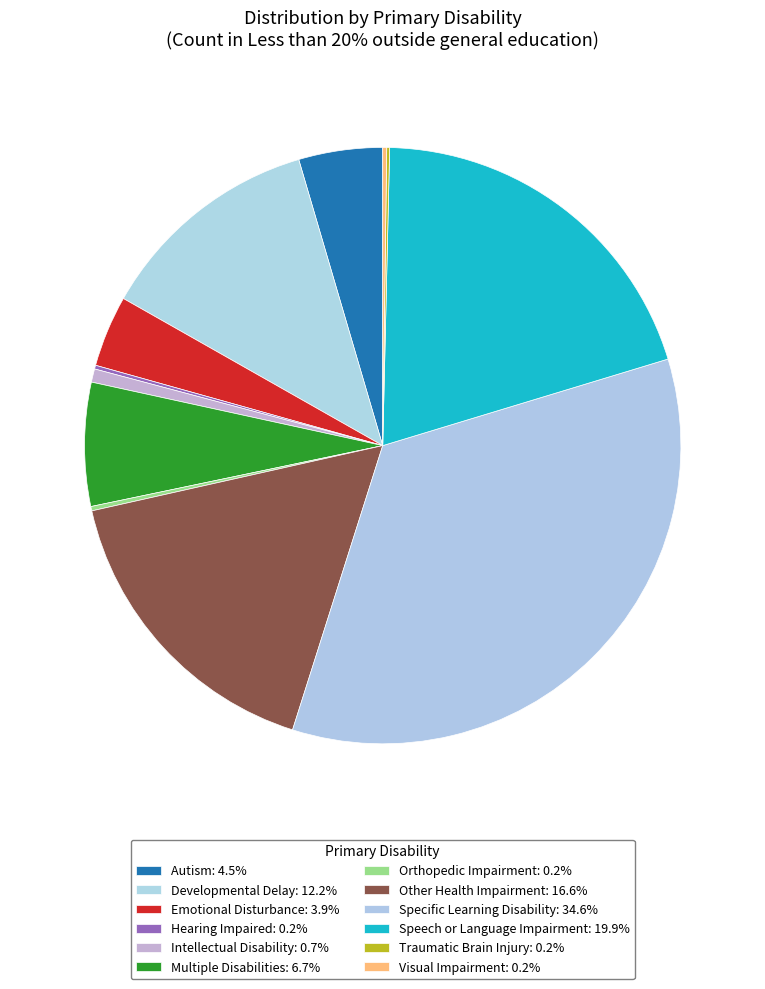

To the nearest percent, what is the difference between the Visual Impairment and Intellectual Disability slice percentages?

1%